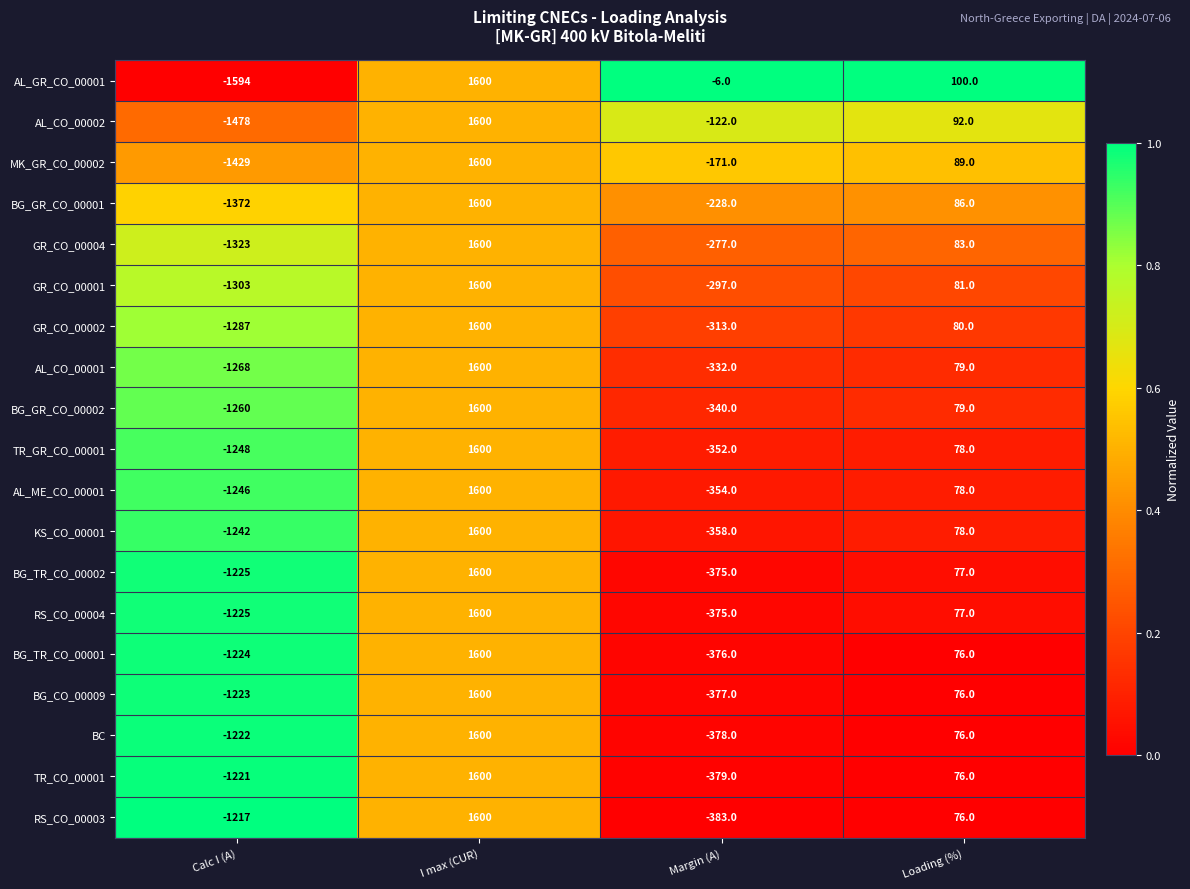

What is the sum of all BG_TR_CO_00002 values?

77